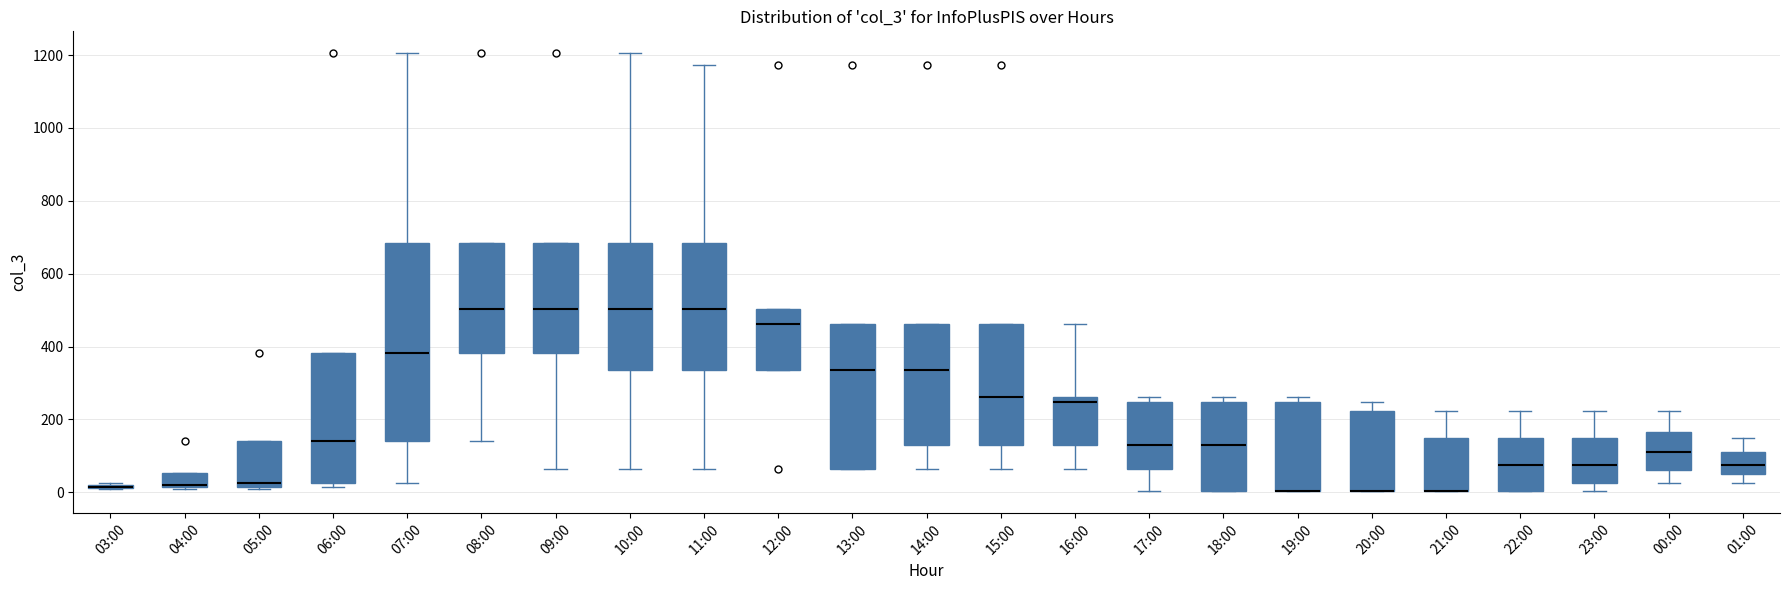

Where is the upper edge of the box for 14:00 on the y-axis? The values are not printed on the chart, so give them approximately, as read against the axis.

460